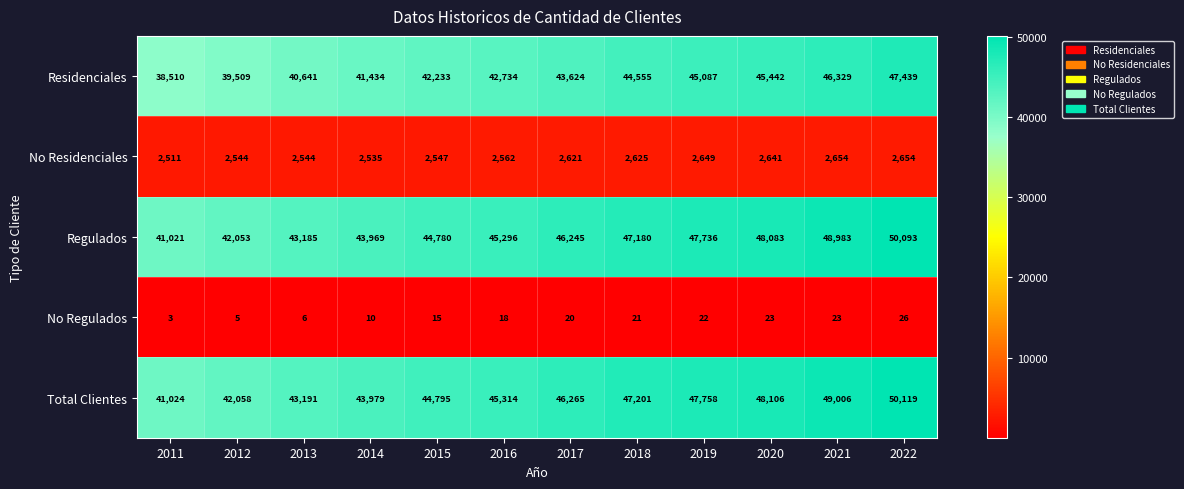

What is the difference between the maximum and second lowest values in the Total Clientes series?

8061